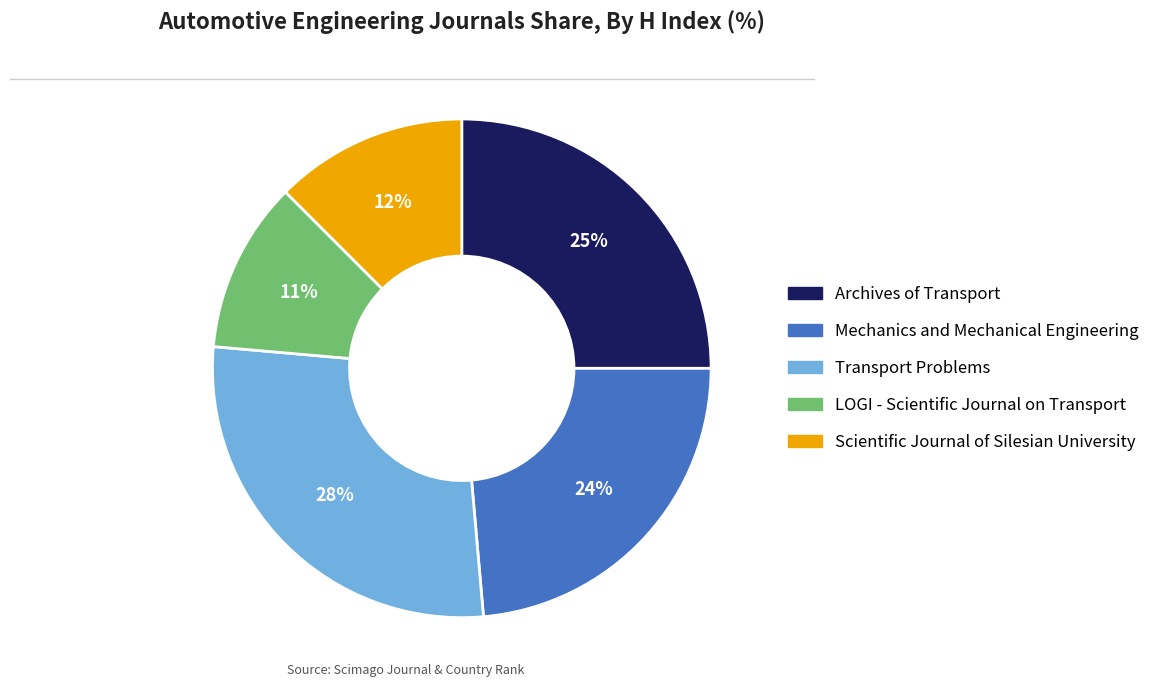

What is the smallest slice in the pie chart?

LOGI - Scientific Journal on Transport